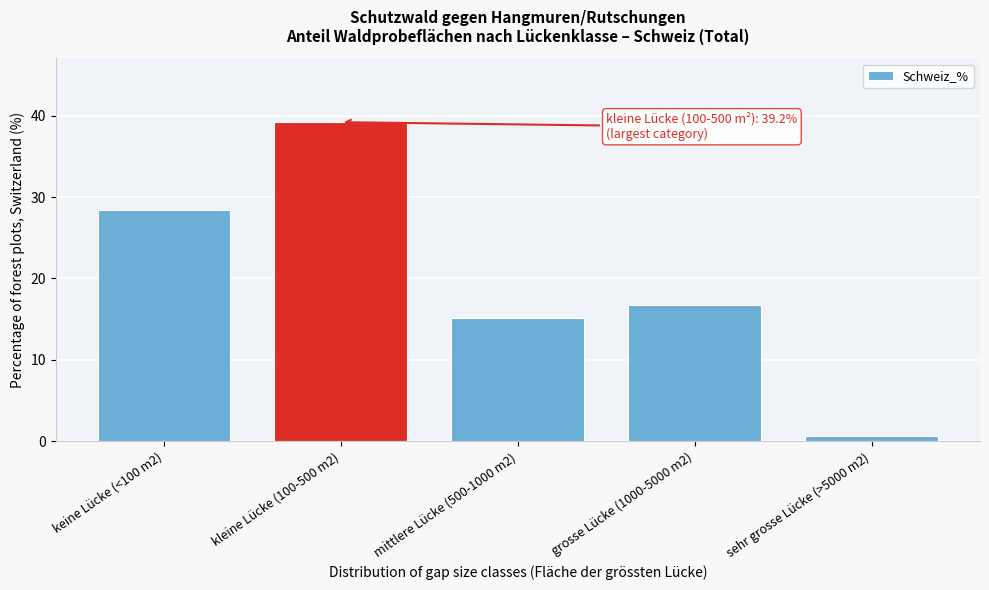

Reading left to right, list all the values displayed in this chart.

keine Lücke (<100 m2)=28.4	kleine Lücke (100-500 m2)=39.2	mittlere Lücke (500-1000 m2)=15.1	grosse Lücke (1000-5000 m2)=16.7	sehr grosse Lücke (>5000 m2)=0.6